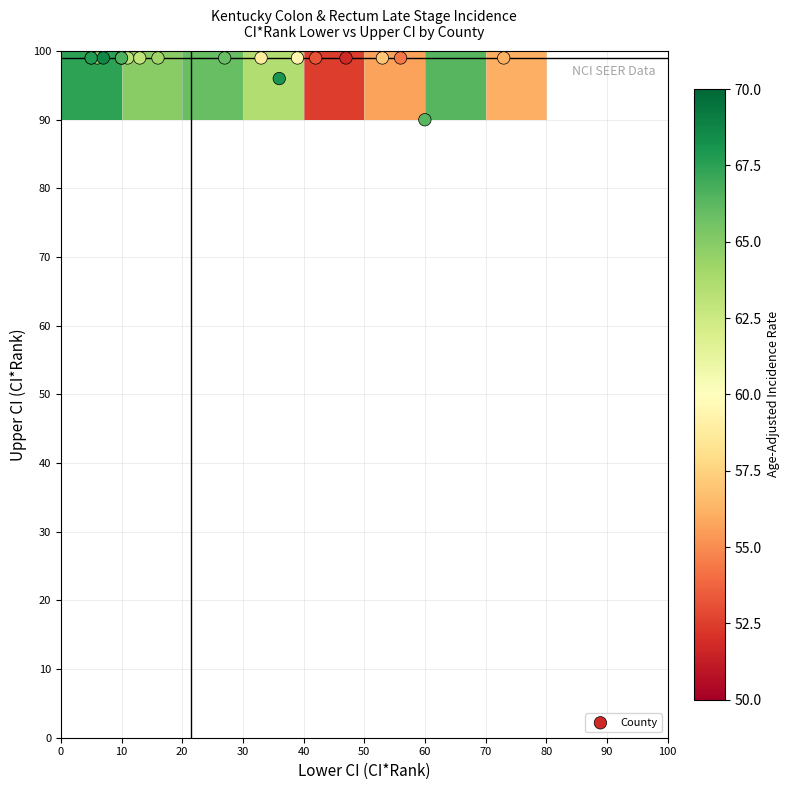

What is the minimum value for lower_ci_rank?

5.0